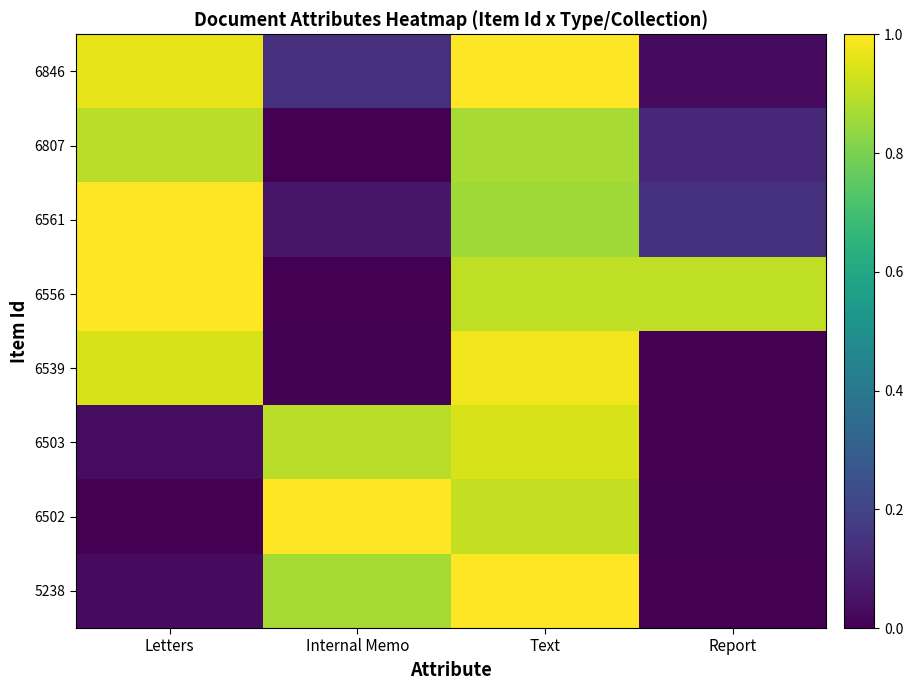

What is the total value across all series at Internal Memo?

3.0